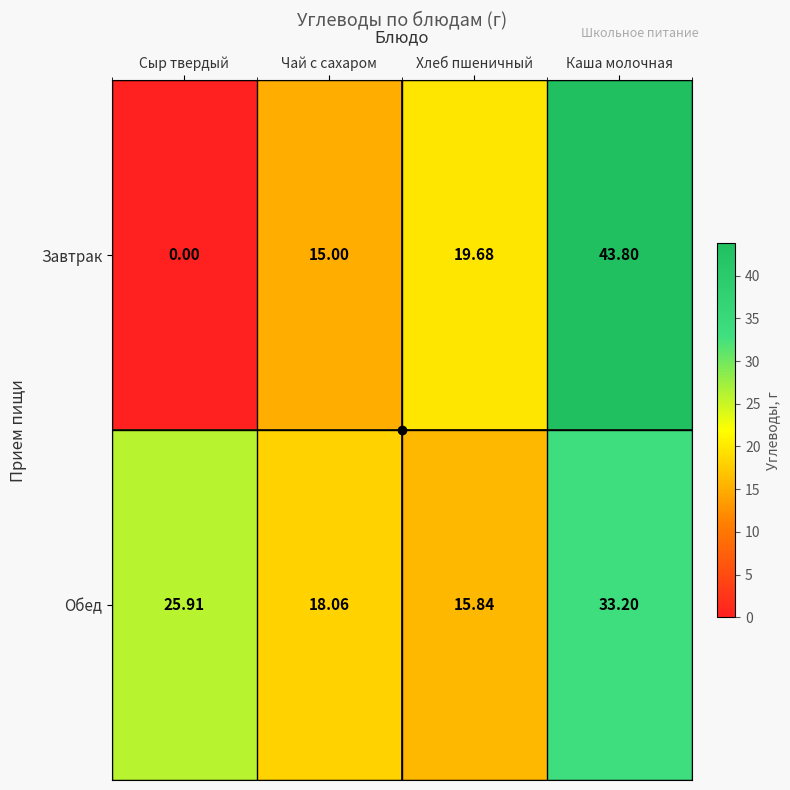

At which label does Обед reach its minimum?

Хлеб пшеничный